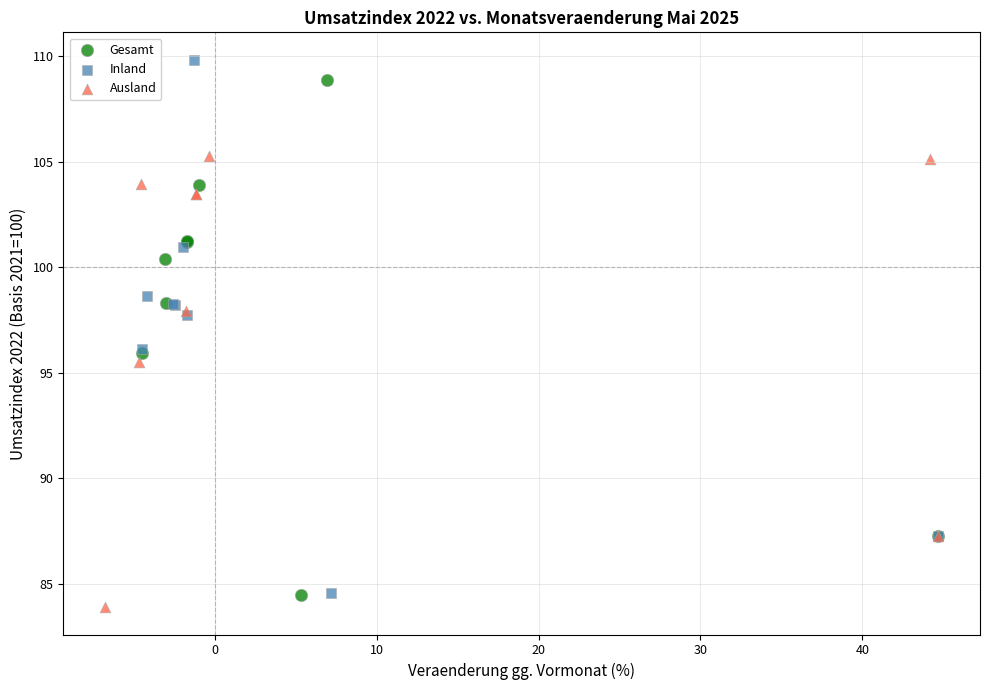

Which series has the widest spread of Y values?

Inland